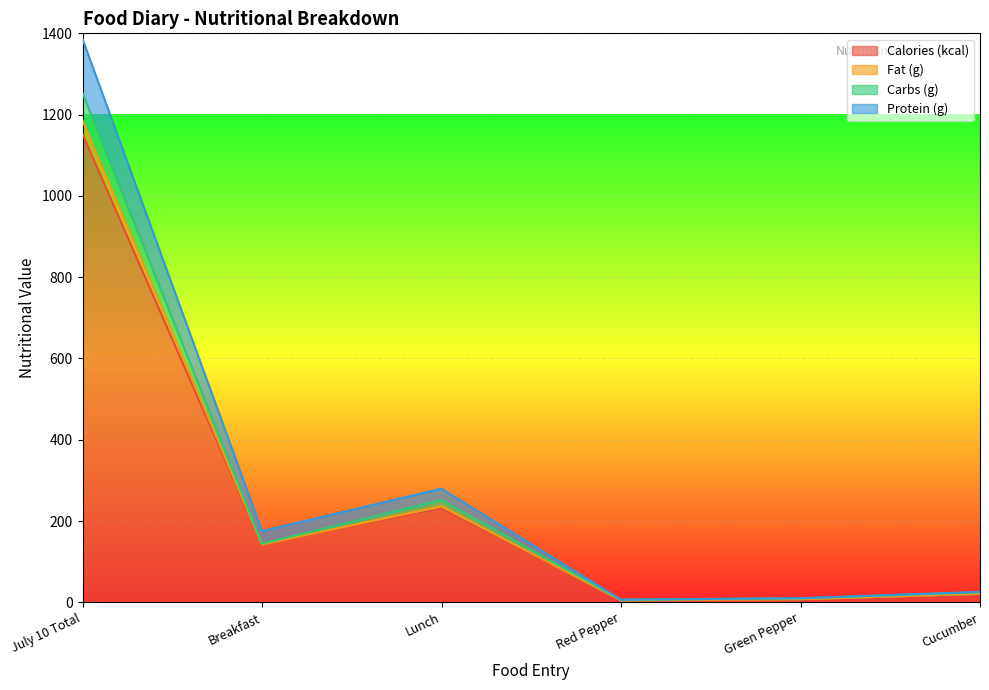

What is the highest value of the Calories (kcal) series?

1152.0